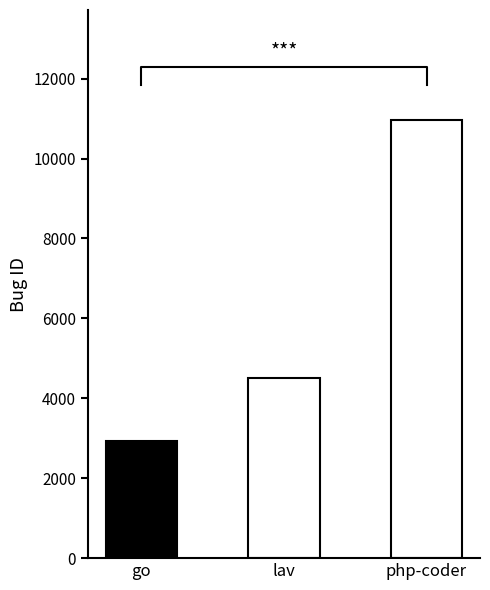

Does the chart contain stacked bars?

No